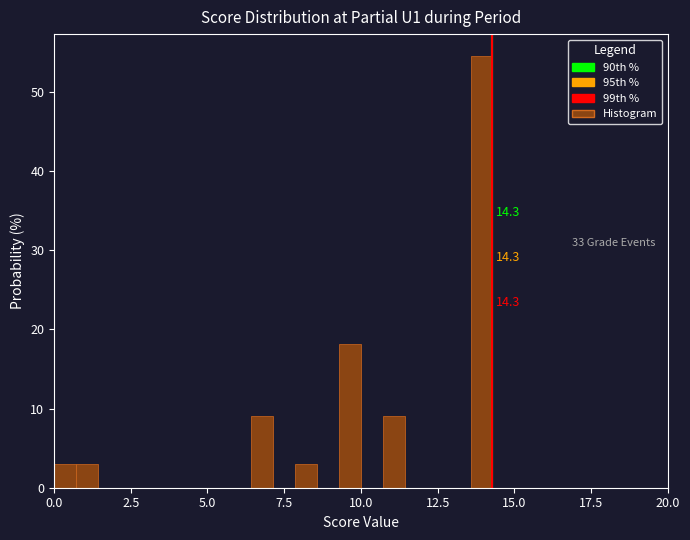

Around what value on the x-axis is the tallest bar? Give the approximate position of its centre, as read against the axis.

14.0